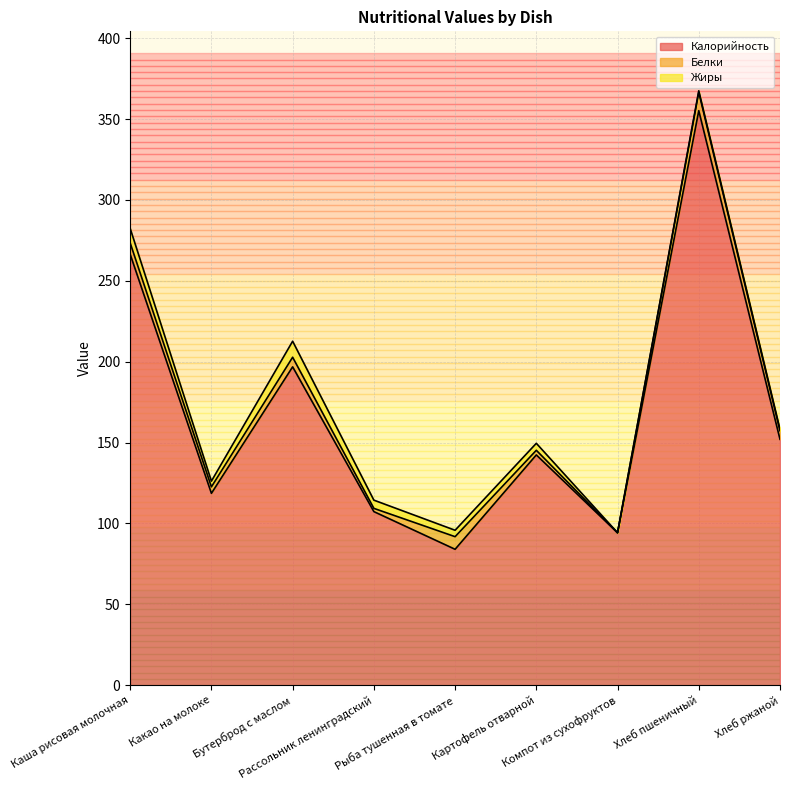

Where is the first local minimum for Белки?

Какао на молоке